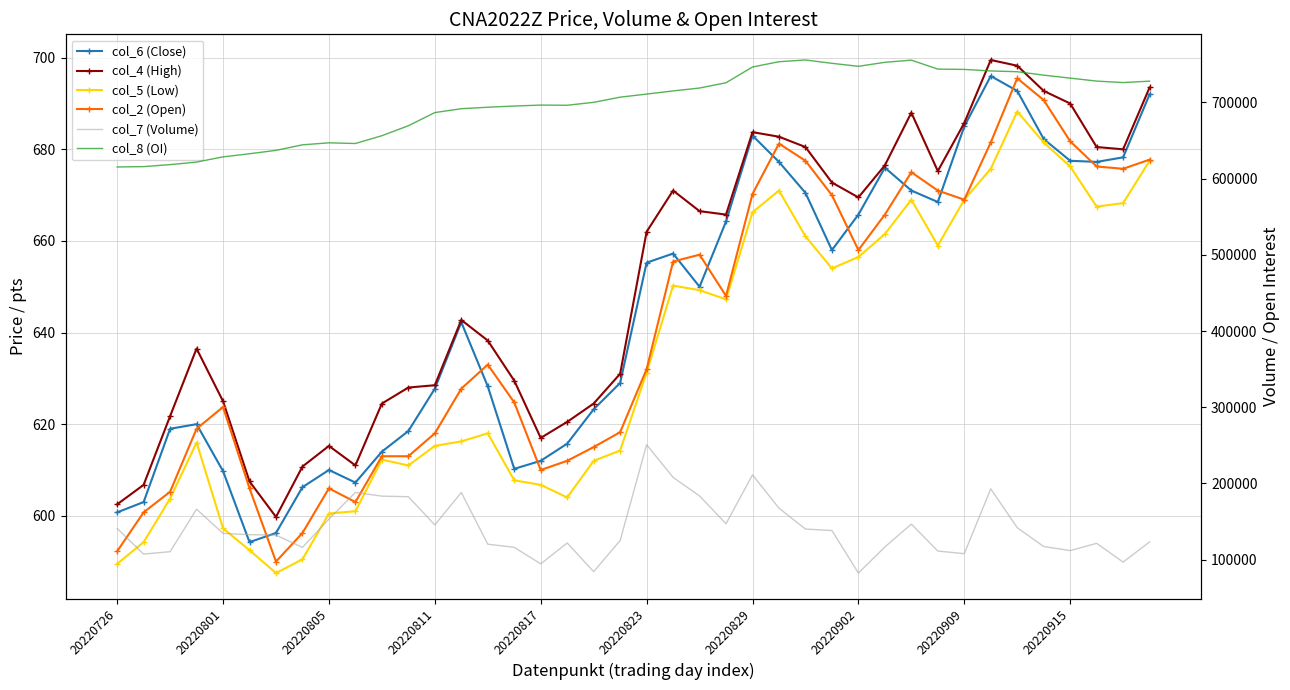

Which has a higher value, 31 or 12?

31